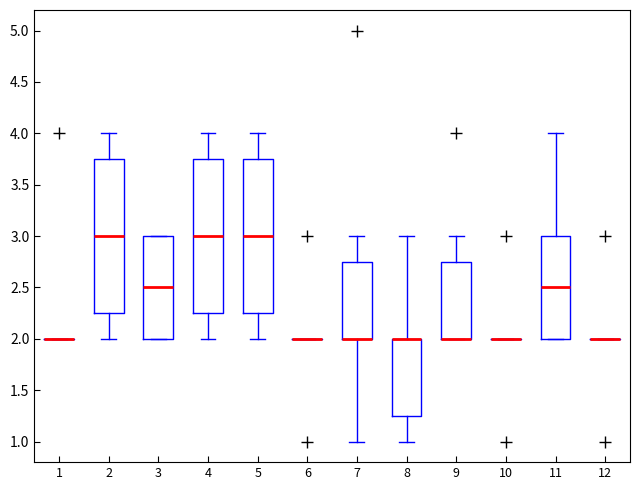

Where does the upper whisker of the box at x = 2 end on the y-axis? The values are not printed on the chart, so give them approximately, as read against the axis.

4.00